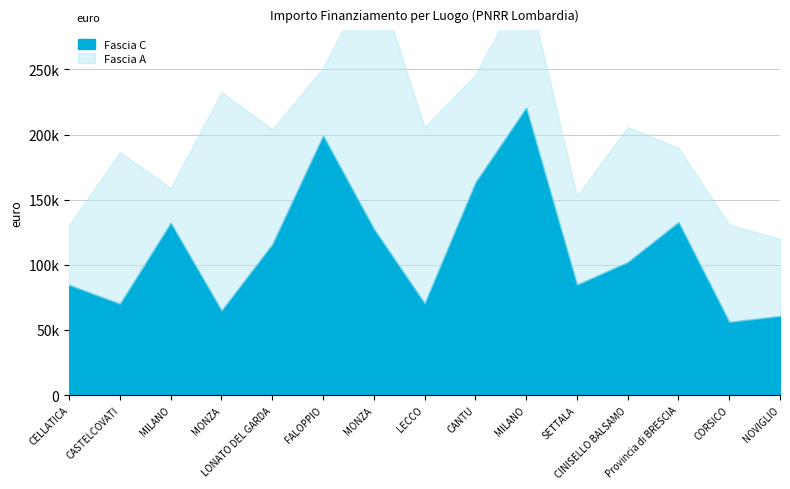

What are all the series names shown in the legend?

Fascia A, Fascia C